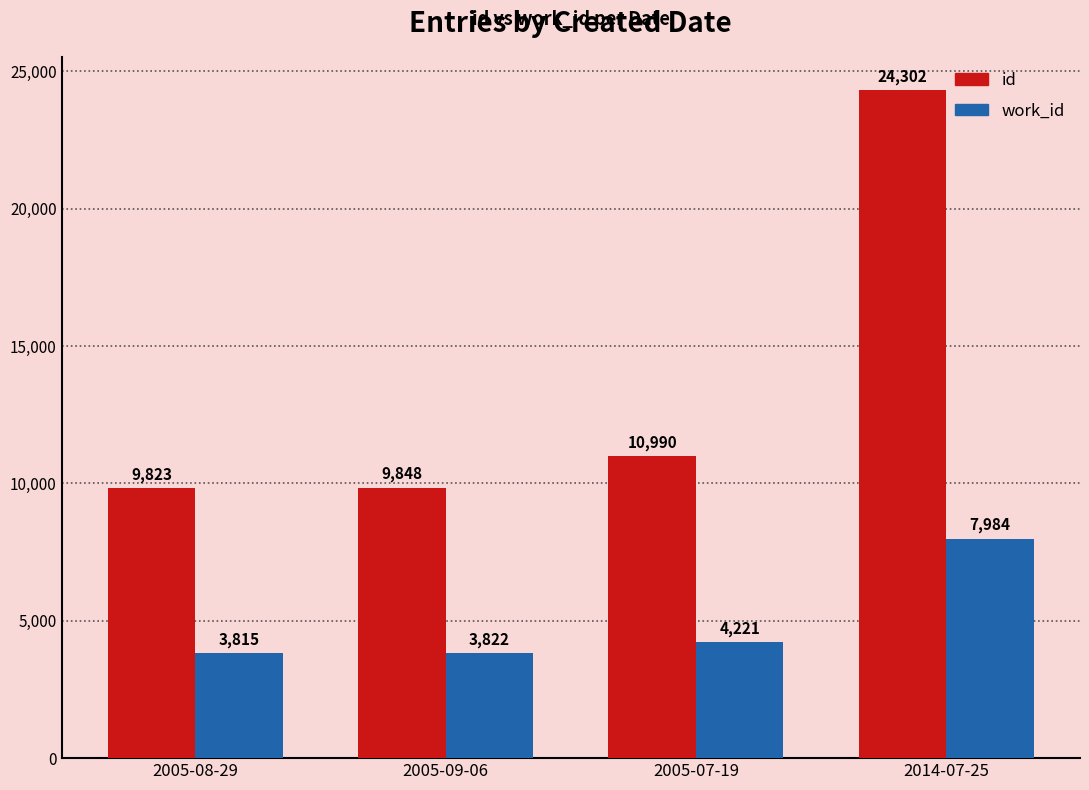

True or false: id has a value of 16081 at 2005-09-06.

False